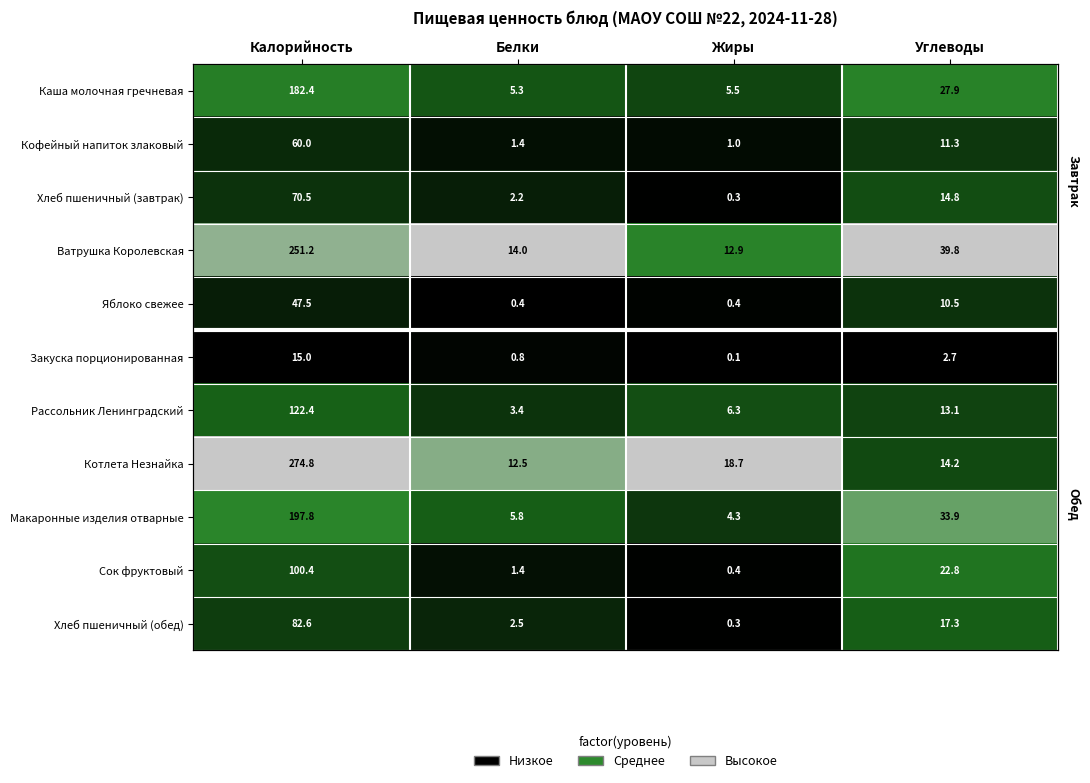

Which series has the largest range (max minus min)?

Котлета Незнайка